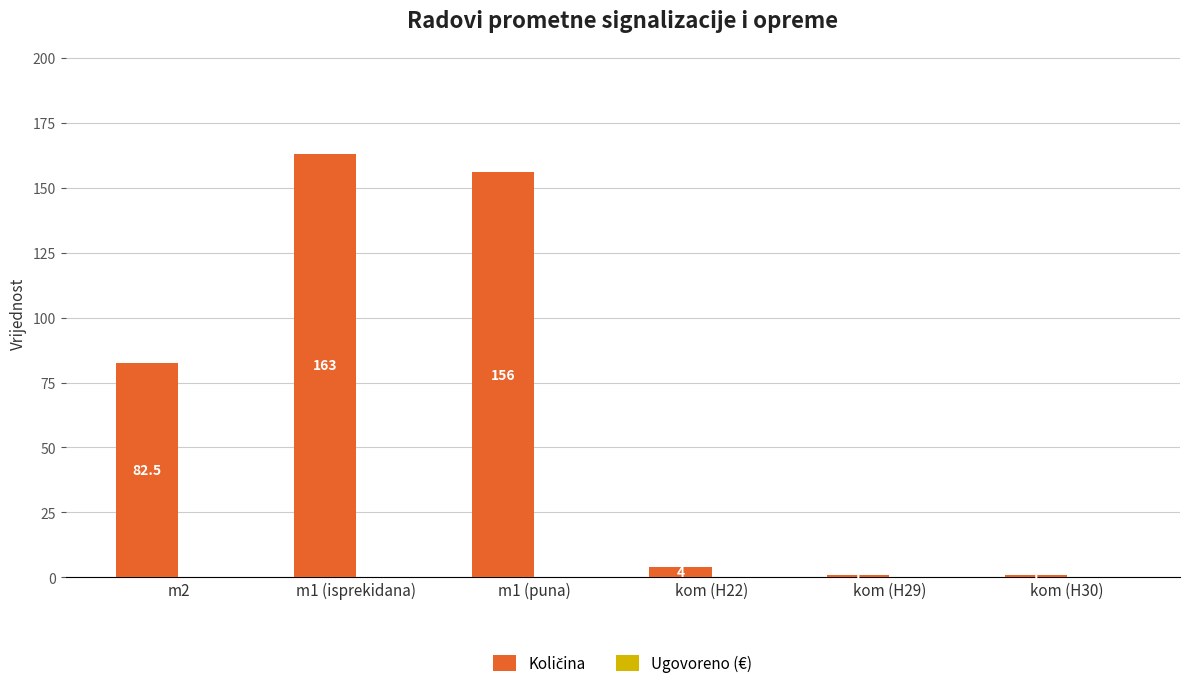

Is it true that the value at m1 (puna) is 92.2?

False